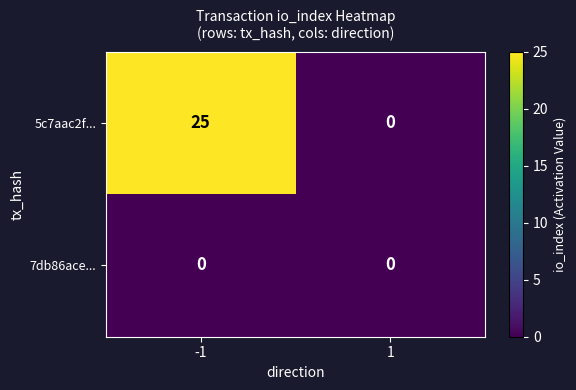

Which series has the largest total across all categories?

5c7aac2f...